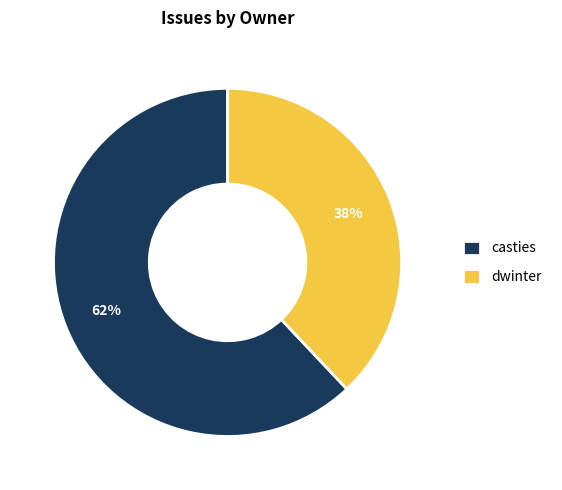

How many segments does this pie chart have?

2